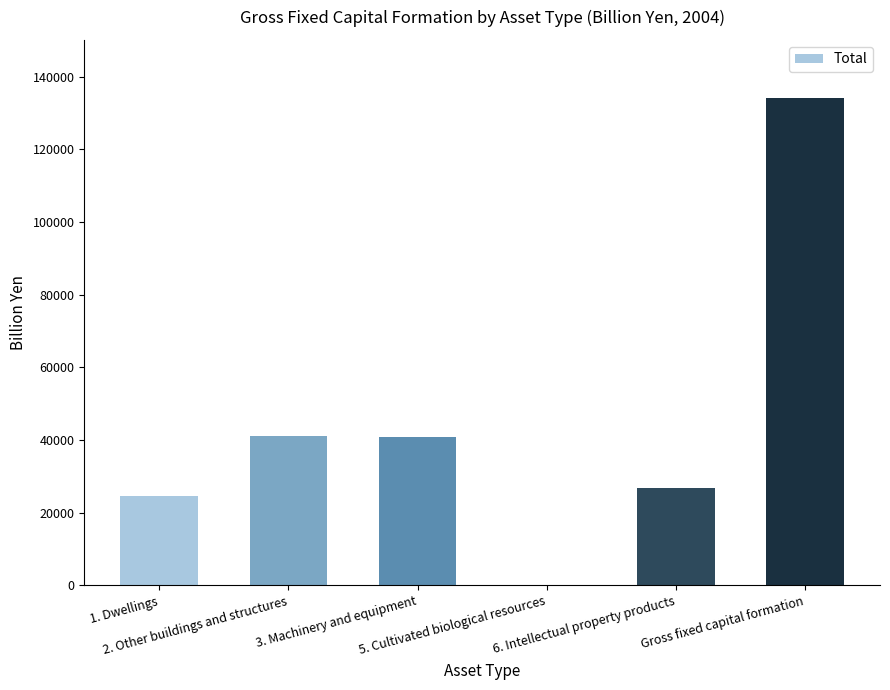

What is the sum of all values?

267485.0